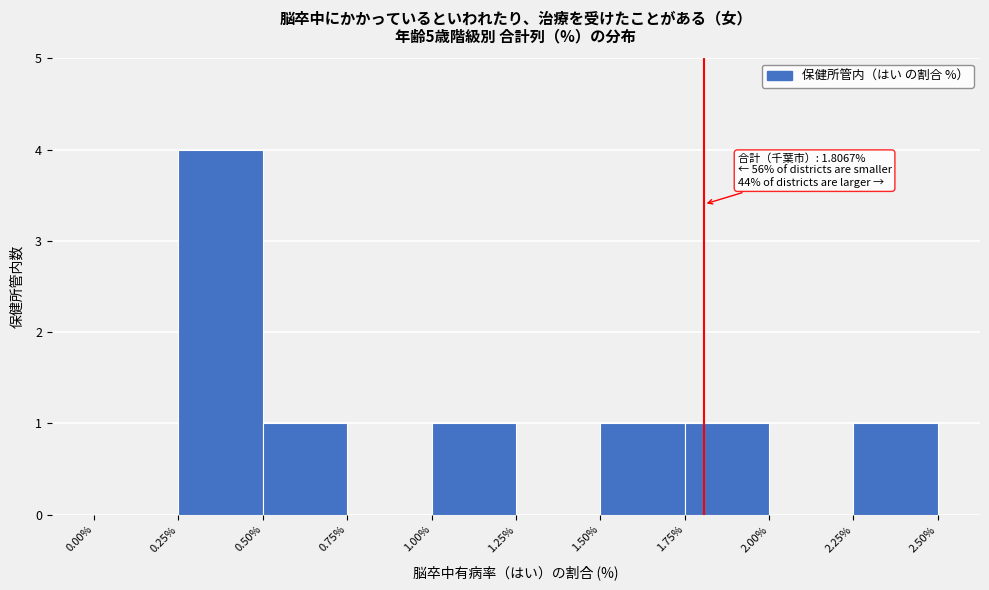

Over which range of the x-axis is the bar tallest?

0.25% to 0.50%